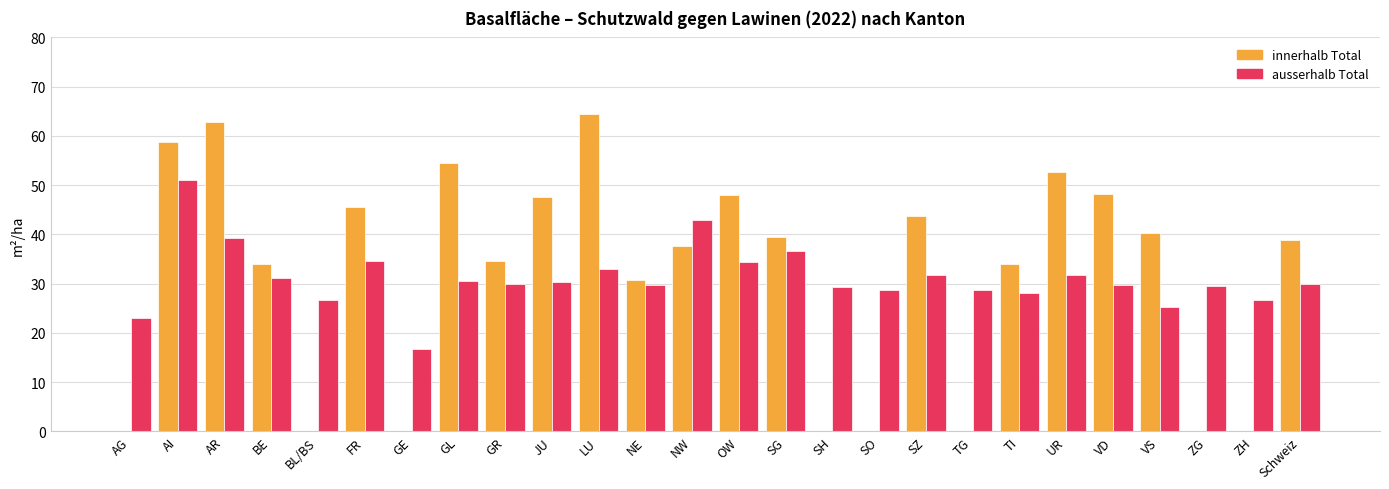

What is the sum of the ausserhalb Total values at GE and UR?

48.6